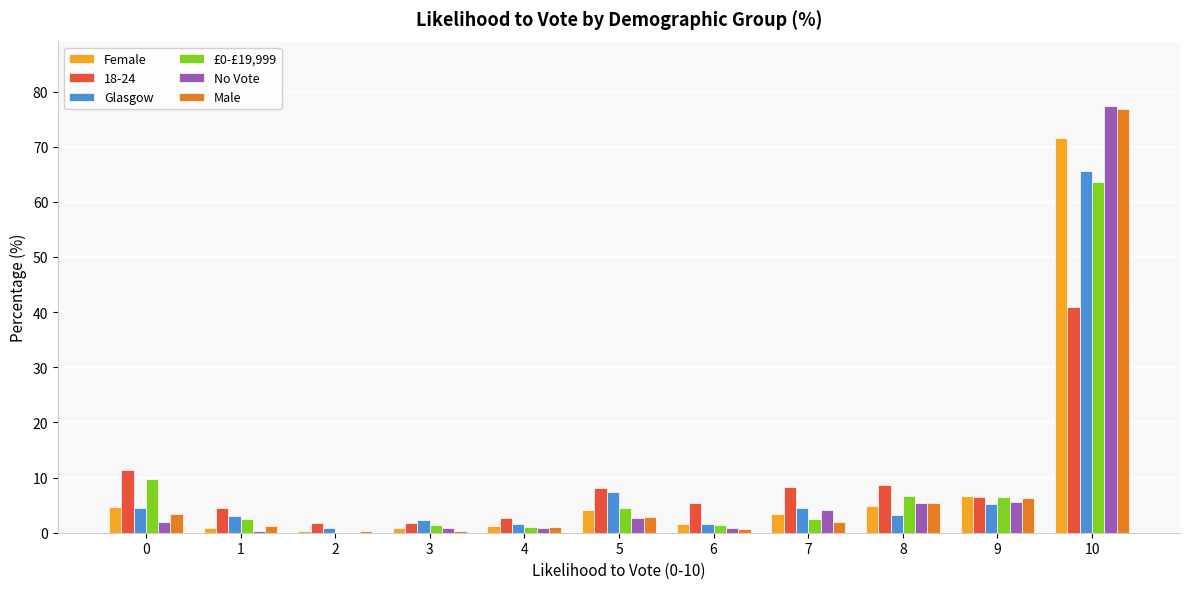

Is the value of Female at 3 greater than the value of Male at 8?

No